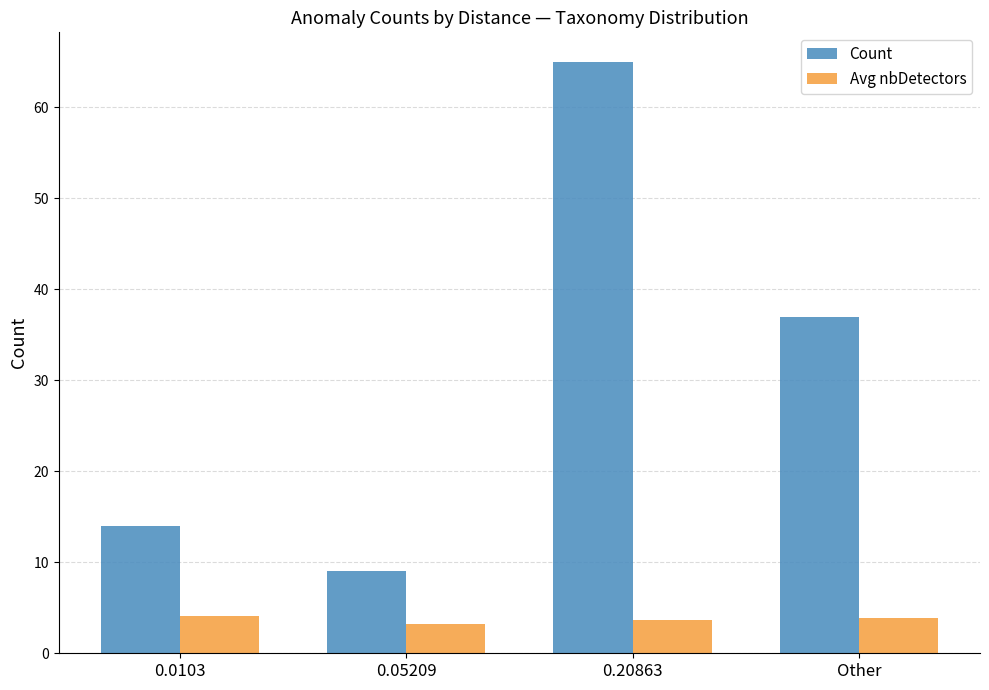

The Avg nbDetectors series shows 3.9 at Other. True or false?

True